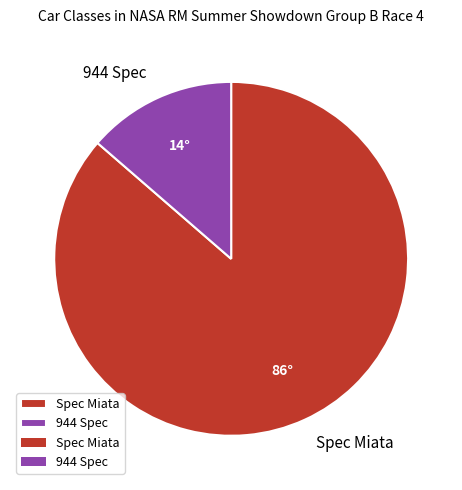

Which slice is the smallest?

944 Spec